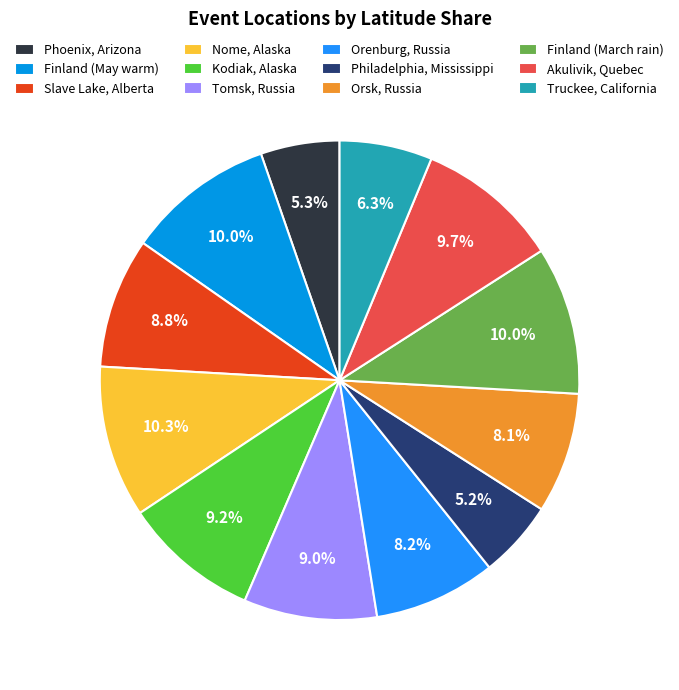

To the nearest percent, what portion does Philadelphia, Mississippi represent?

5%